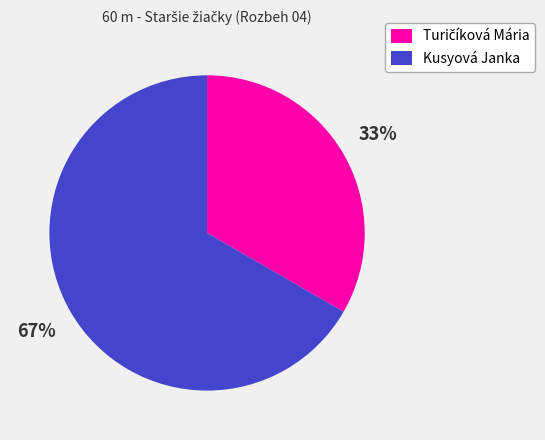

To the nearest percent, what is the average slice percentage?

50%